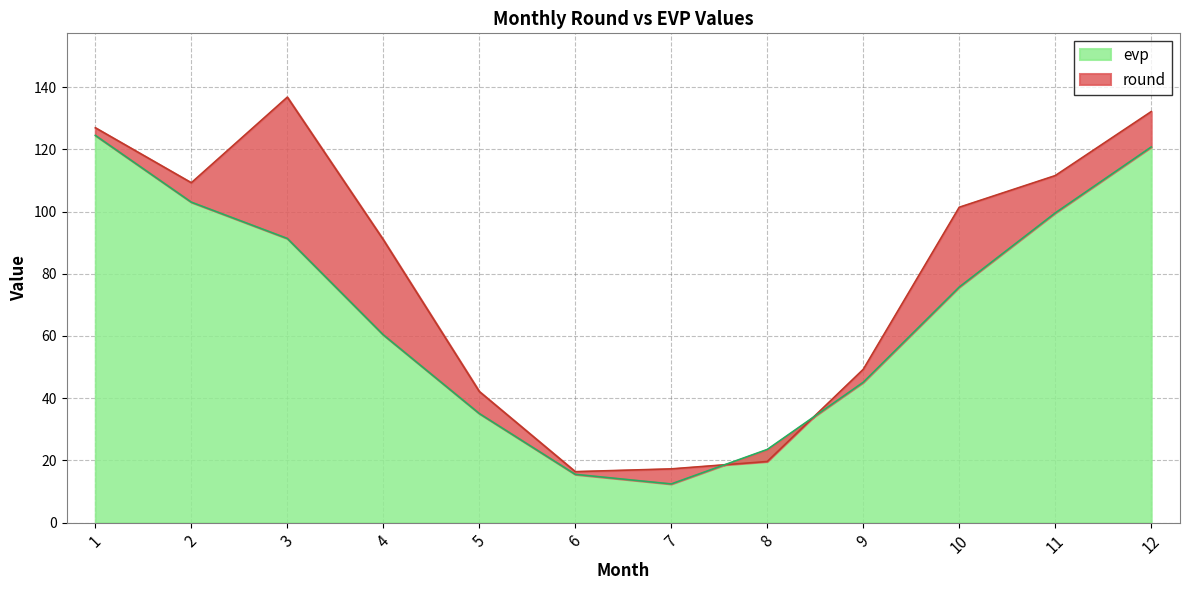

What is the total value across all series at 4?

151.3